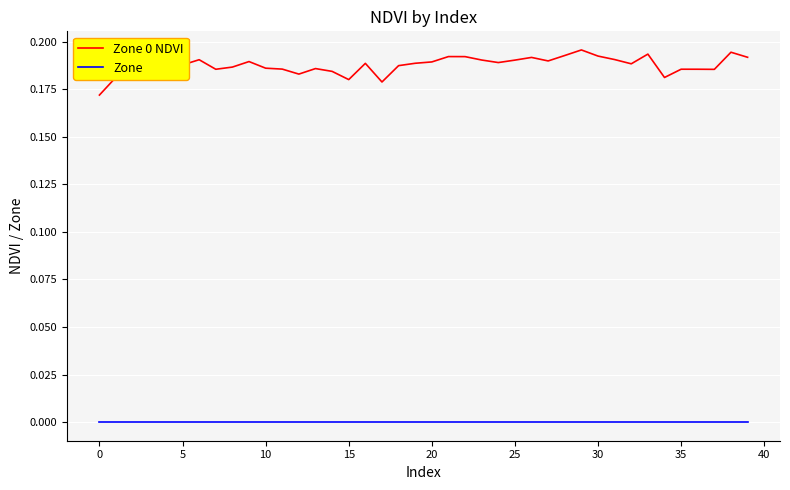

What are all the series names shown in the legend?

Zone 0 NDVI, Zone